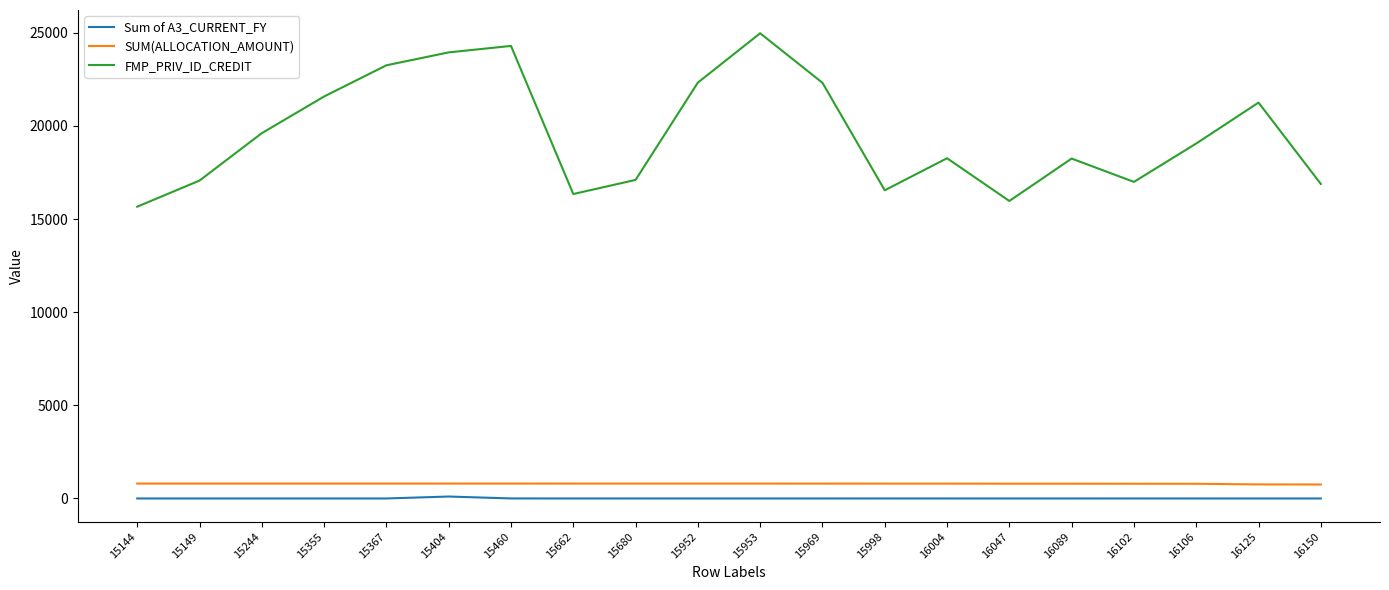

What is the difference between the maximum and minimum values in the FMP_PRIV_ID_CREDIT series?

9310